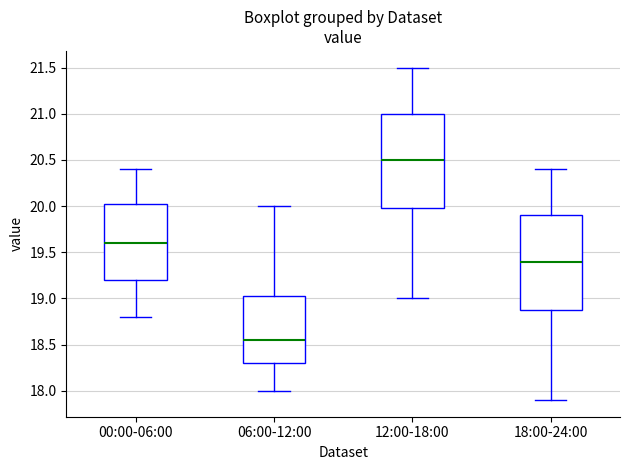

Where does the lower whisker of the box for 18:00-24:00 end on the y-axis? The values are not printed on the chart, so give them approximately, as read against the axis.

17.90